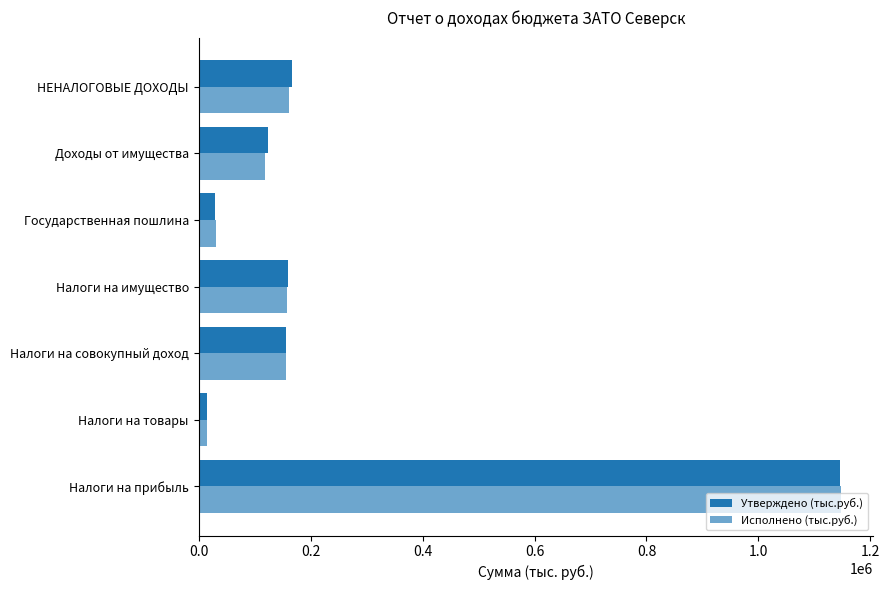

How many values in the Утверждено (тыс.руб.) series are below 155724?

3